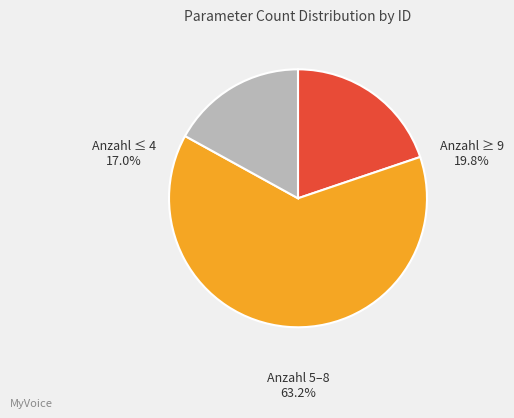

Is there a majority slice in this chart?

Yes